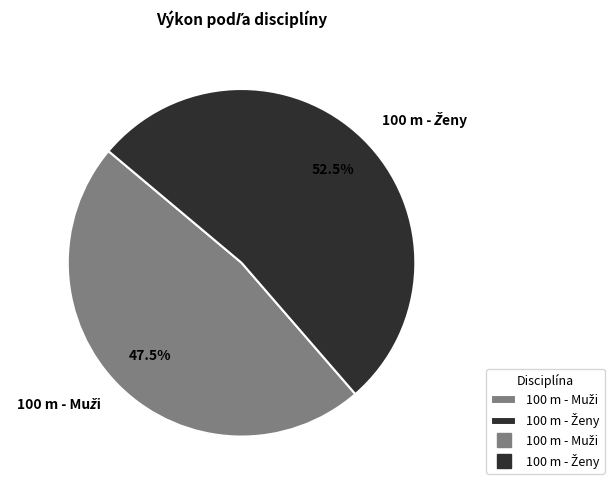

How many slices are in this pie chart?

2